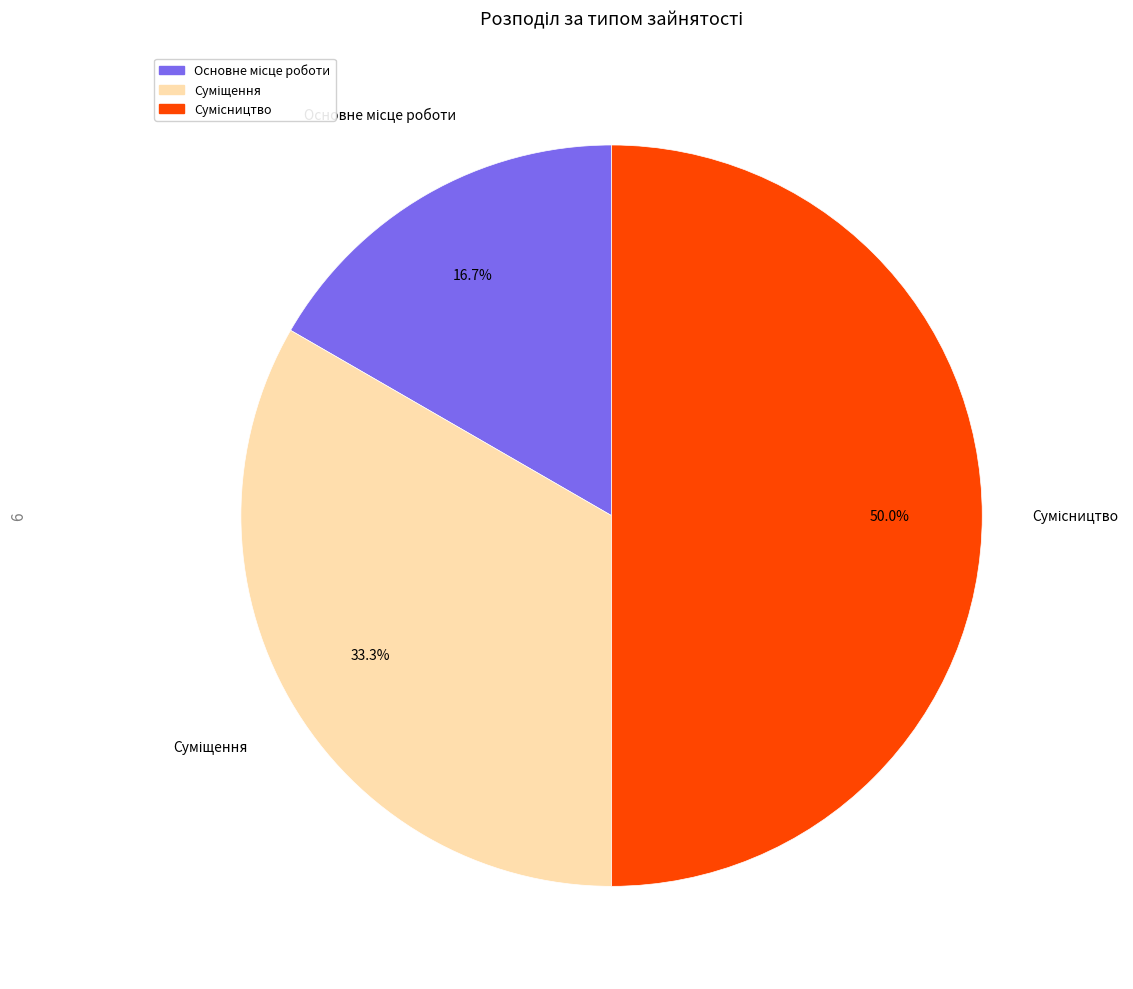

To the nearest percent, what is the difference between the Суміщення and Сумісництво slice percentages?

17%